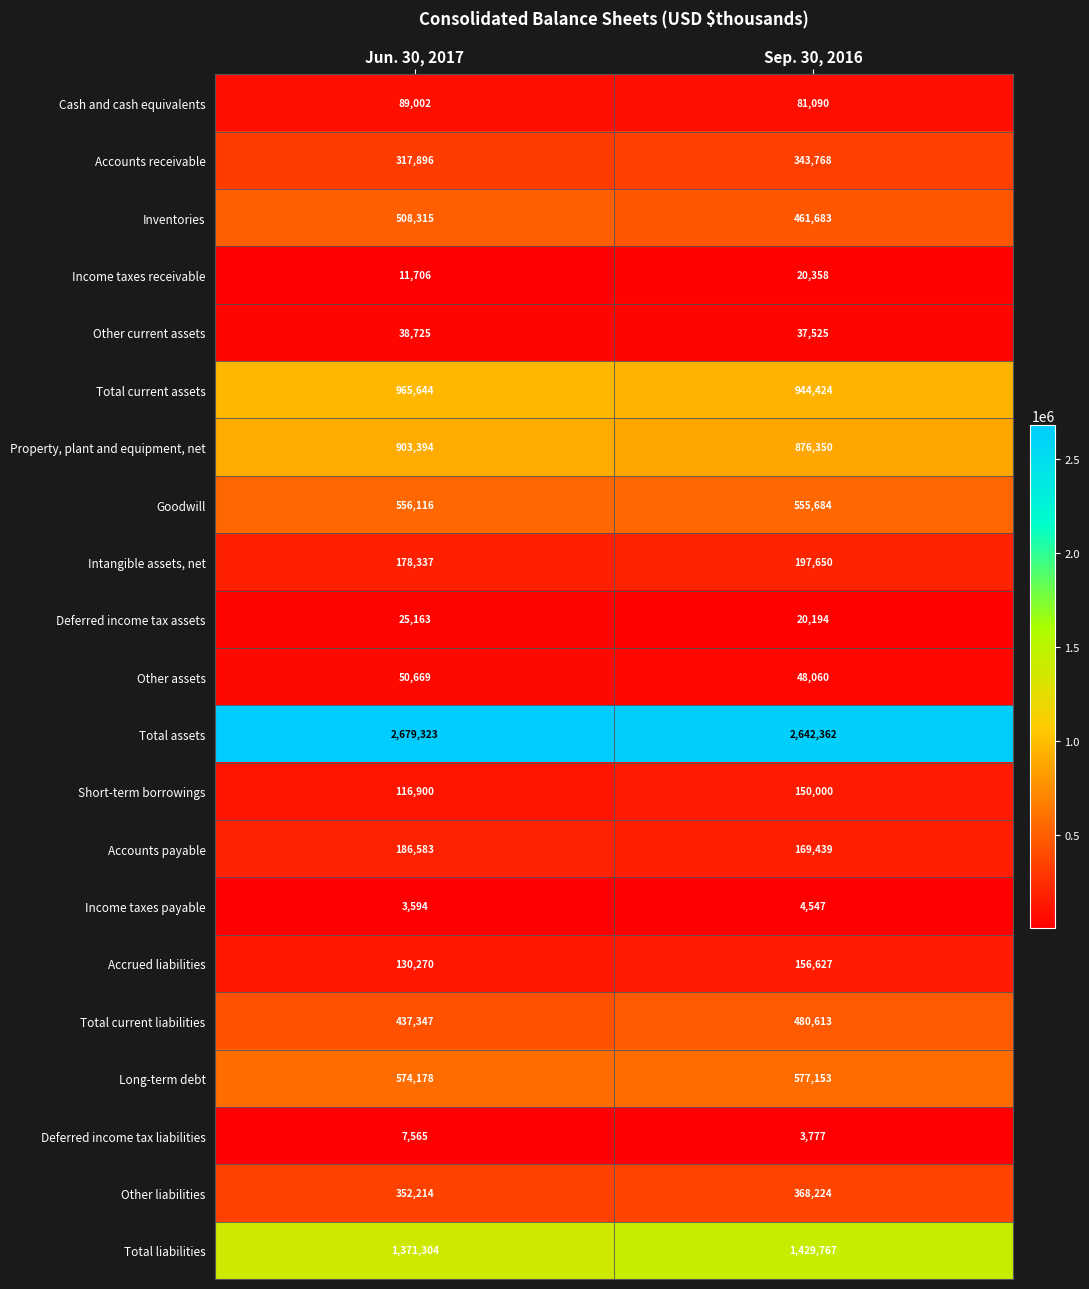

What is the difference between the Intangible assets, net values at Sep. 30, 2016 and Jun. 30, 2017?

19313